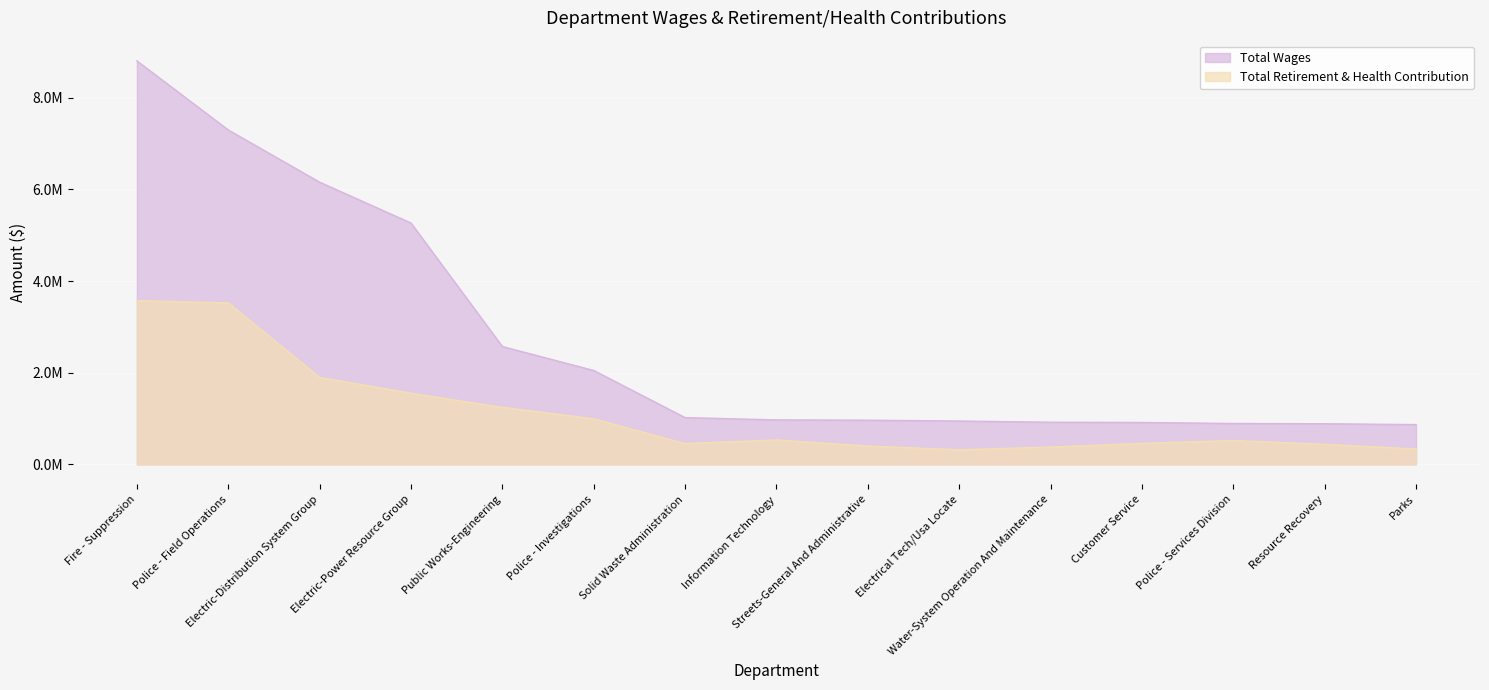

Which series changed the most between Police - Field Operations and Electrical Tech/Usa Locate?

Total Wages